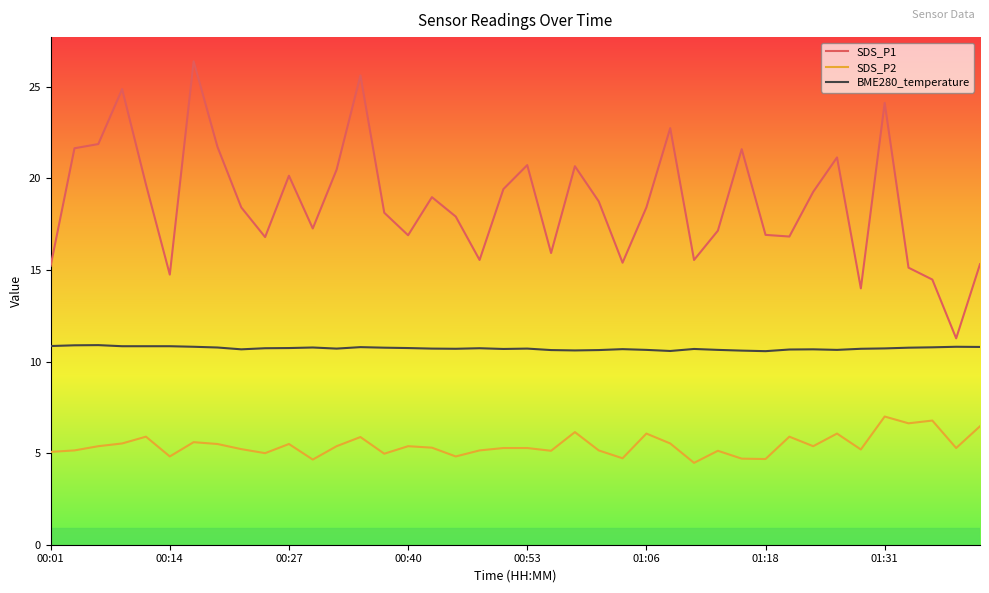

Rank the series by their average value, from highest to lowest.

SDS_P1, BME280_temperature, SDS_P2